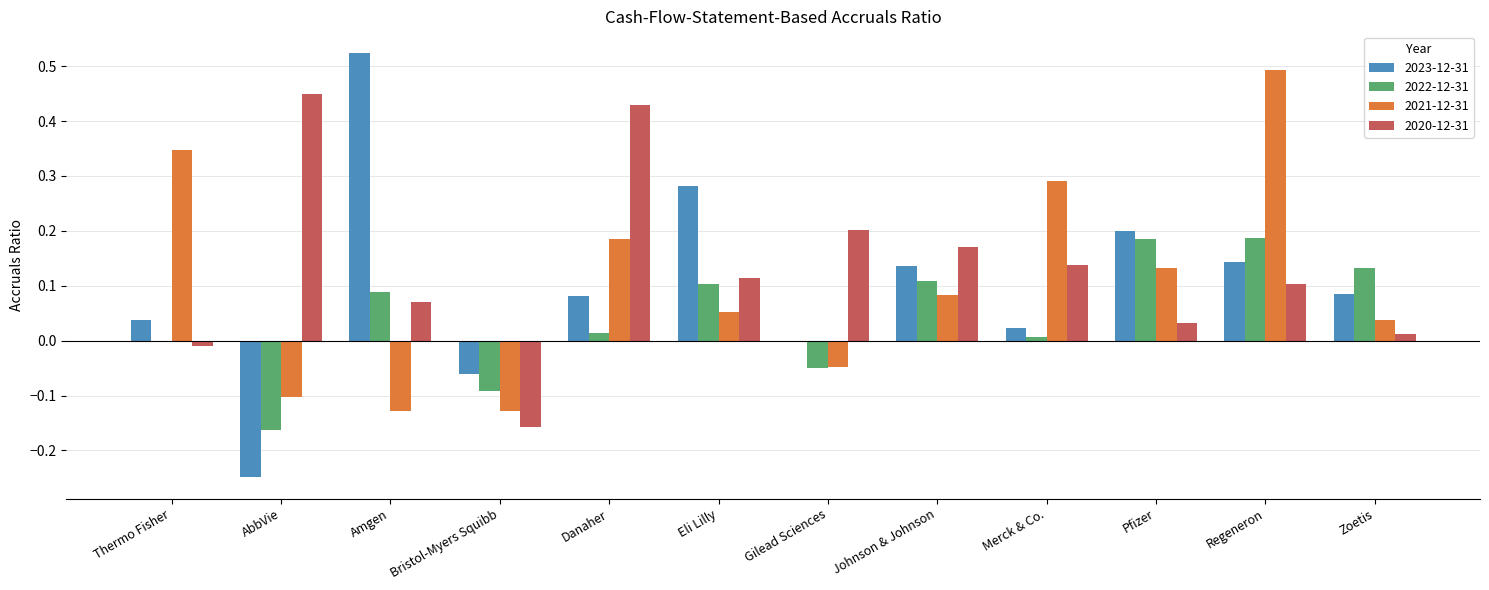

Which category has the highest value across all series?

Amgen